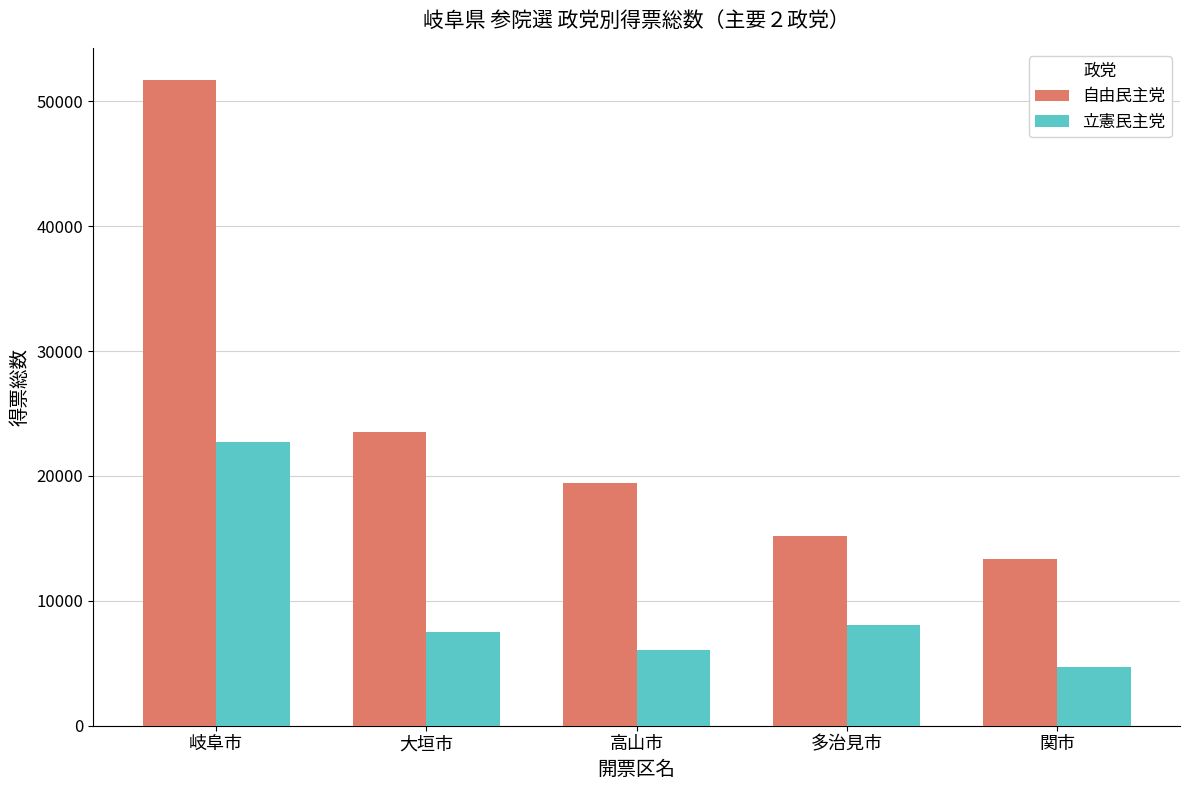

What is the average value of the 自由民主党 series?

24639.0